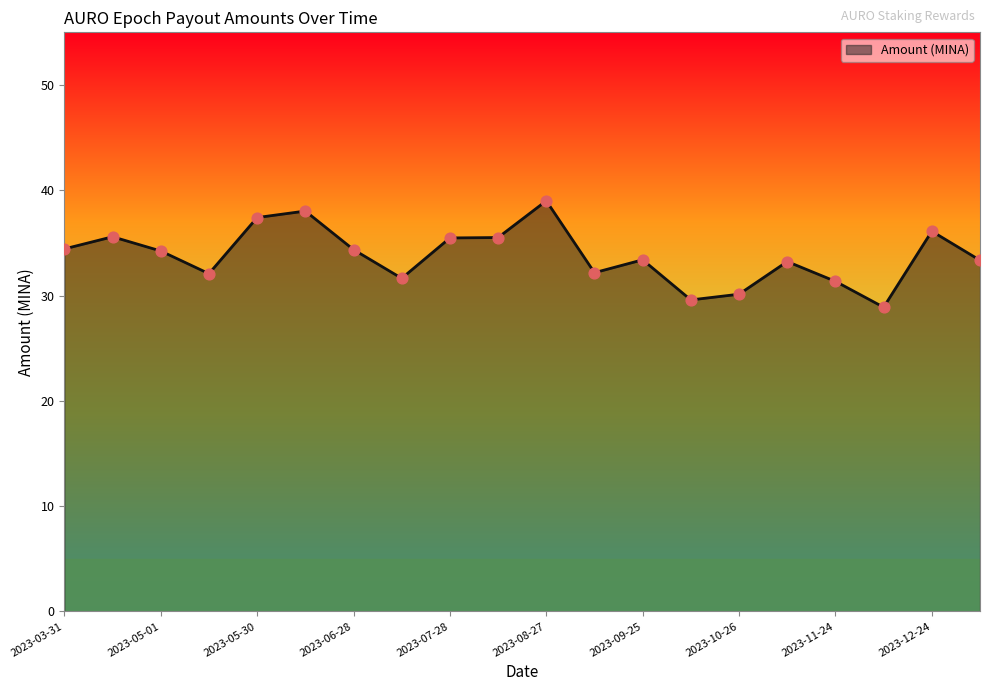

What is the maximum value shown in the chart?

39.0